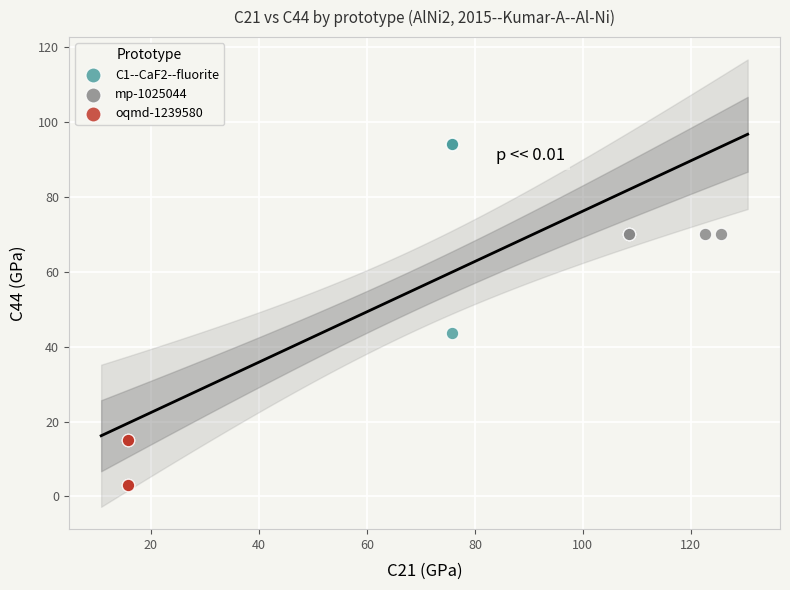

Which series contains the lowest Y value?

oqmd-1239580